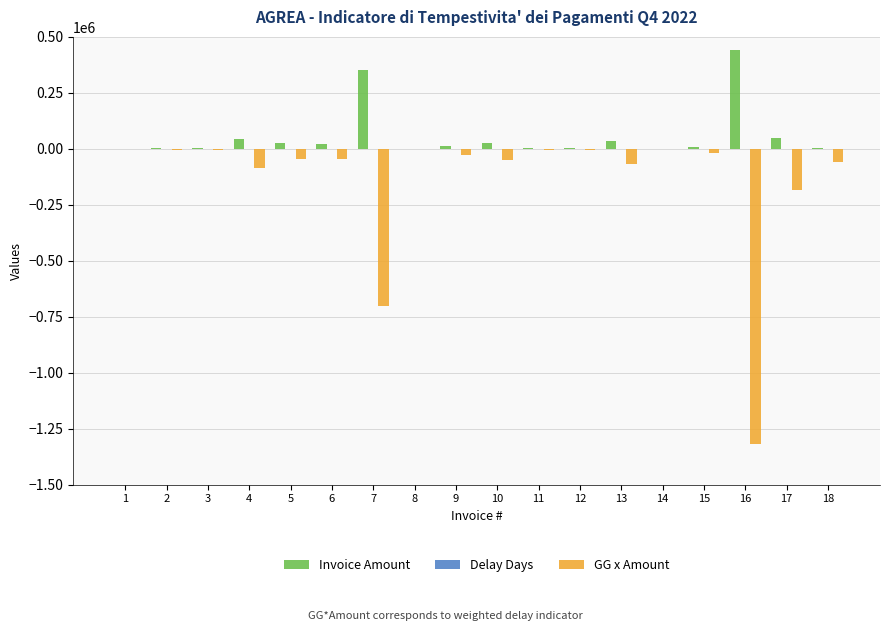

Are the bars horizontal?

No